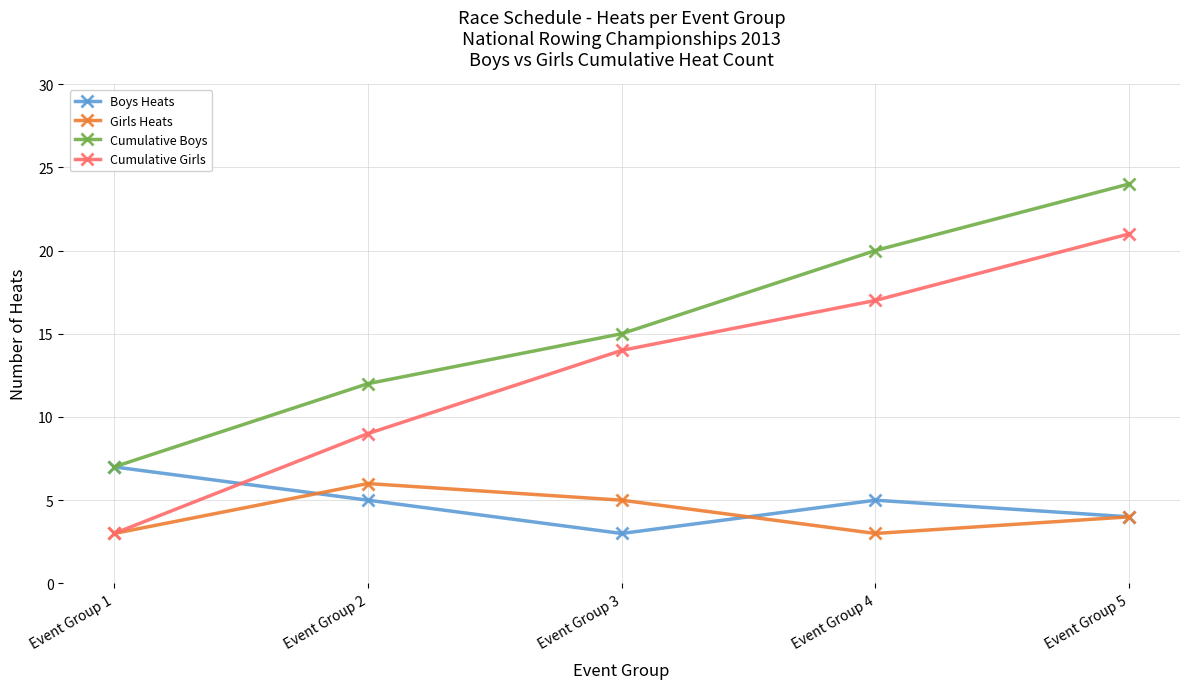

How many distinct data groups are displayed?

4